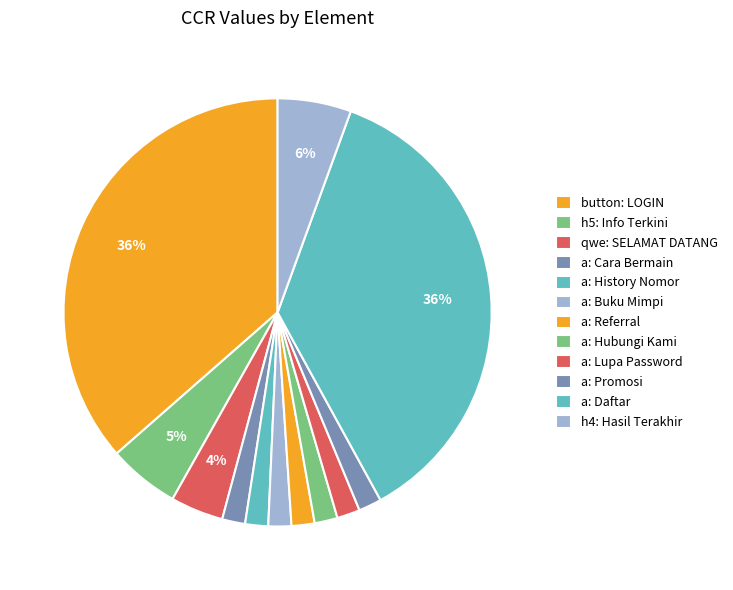

How many segments does this pie chart have?

12